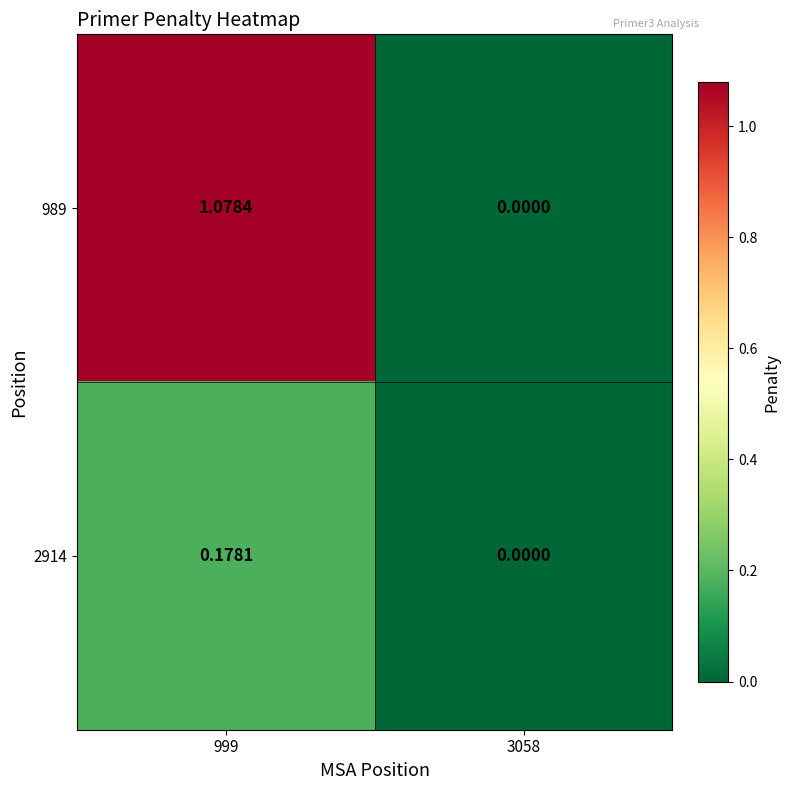

Is the value of 2914 at 3058 greater than the value of 989 at 999?

No